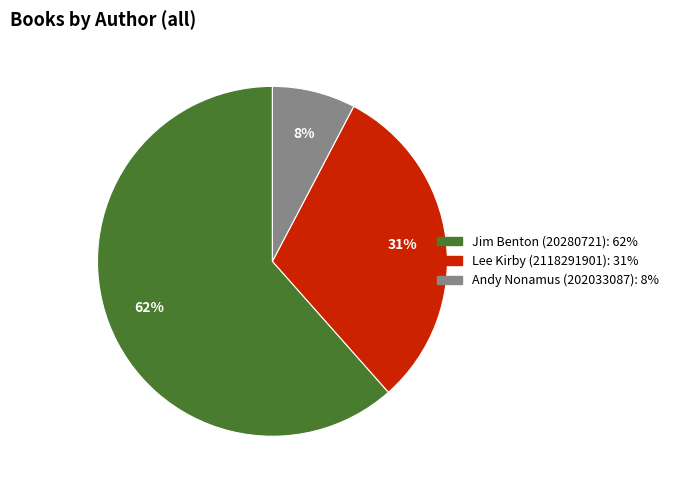

Between Lee Kirby (2118291901) and Jim Benton (20280721), which is larger?

Jim Benton (20280721)